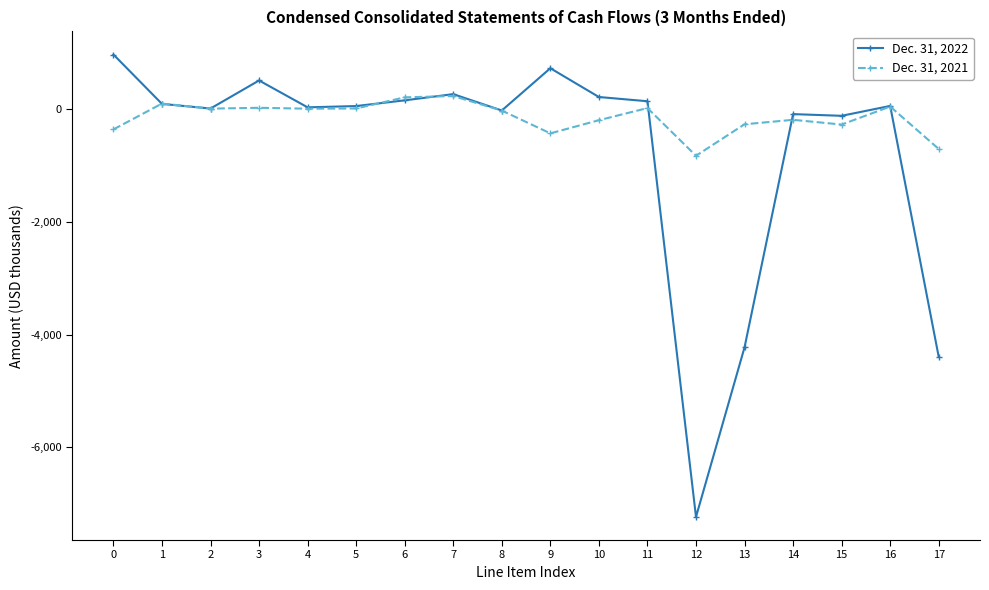

The value of Dec. 31, 2021 at 17 is -712. True or false?

True